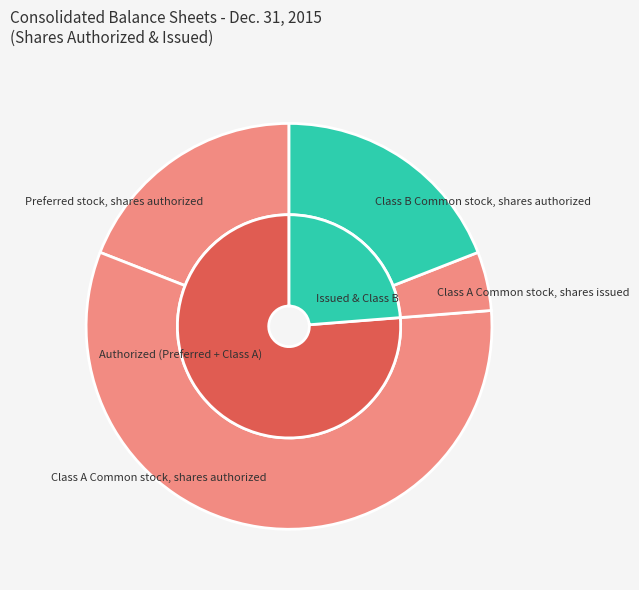

What is the change in value from Preferred stock, shares authorized to Class A Common stock, shares authorized?

+100000000